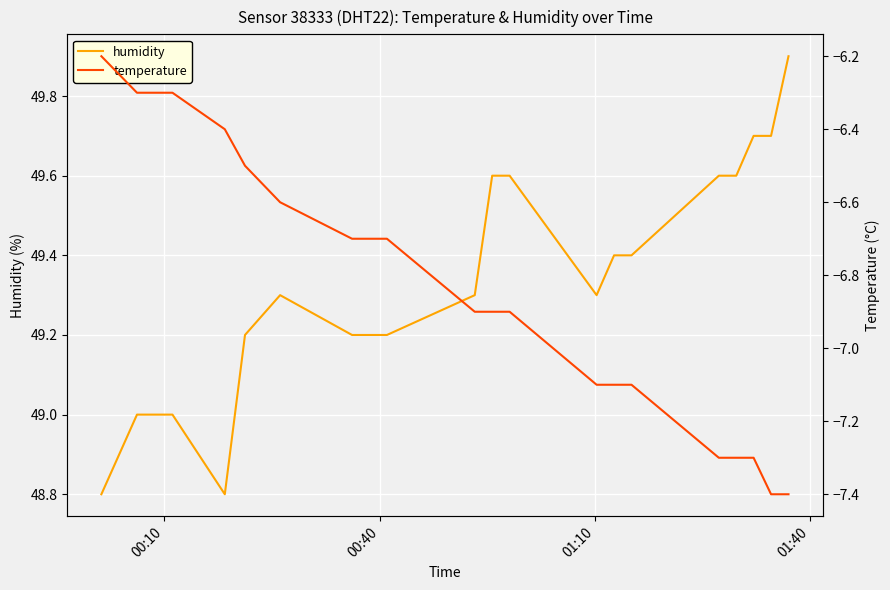

How many lines are shown in the chart?

2